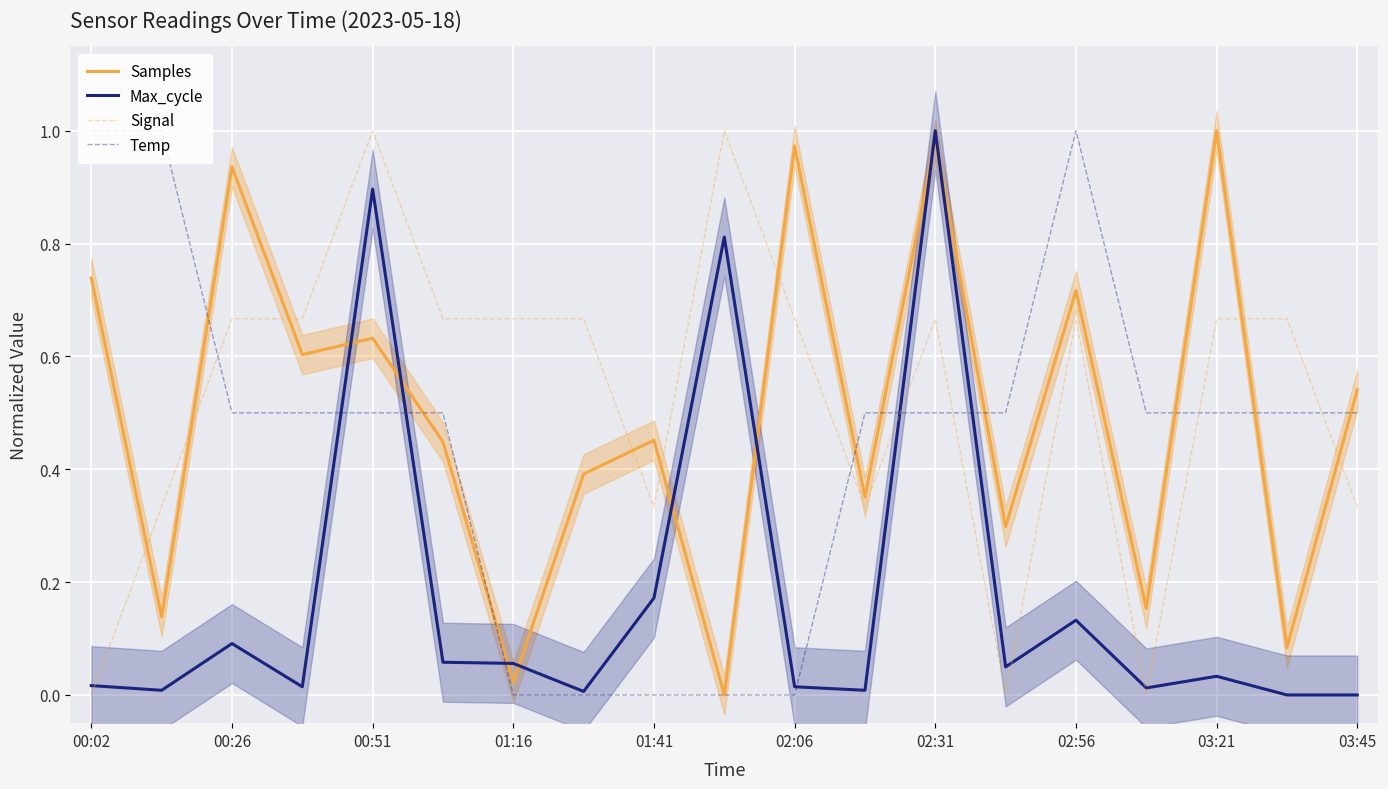

What is the value of the Samples point at the 4th from the left?

0.6